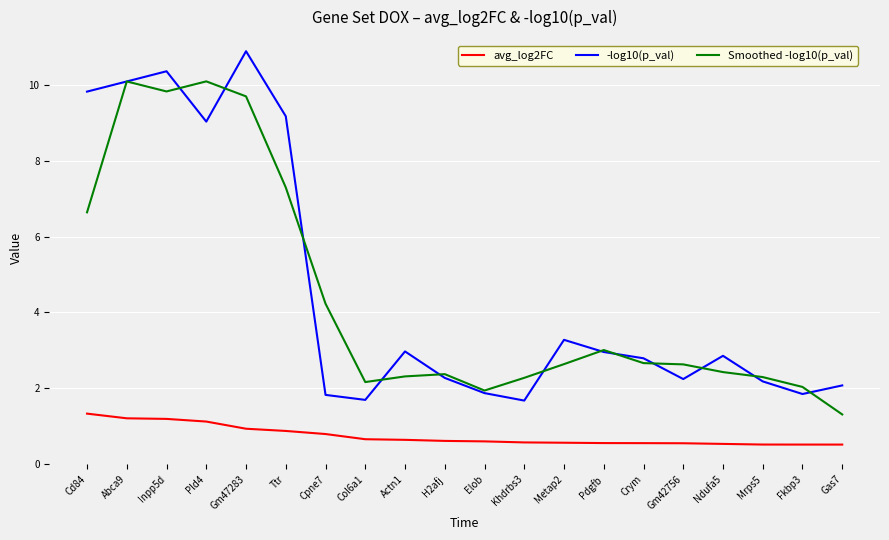

What is the minimum value shown in the chart?

0.5